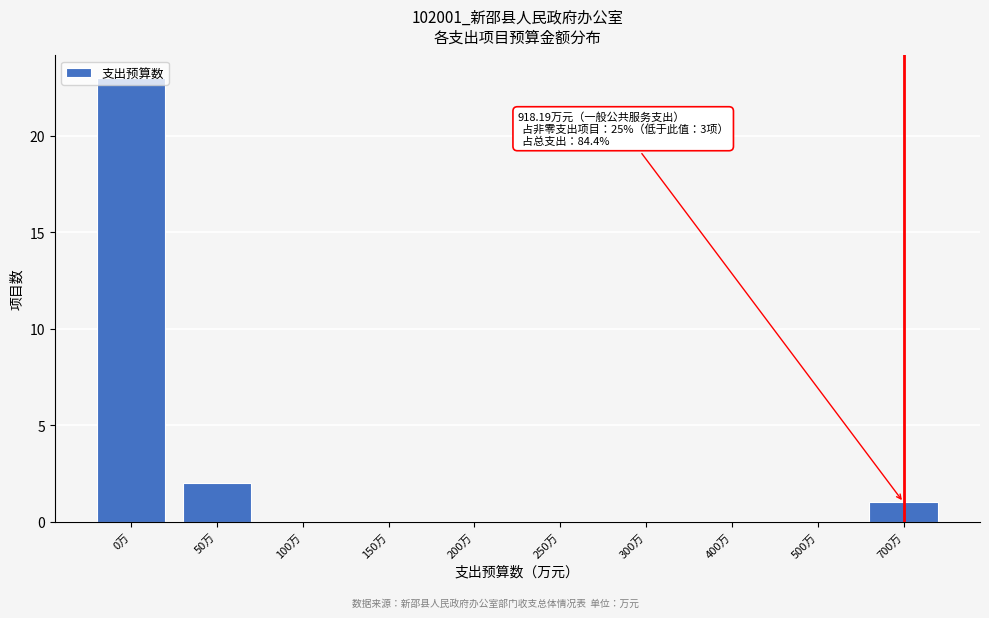

Where is the data nearest to the value 11?

50万